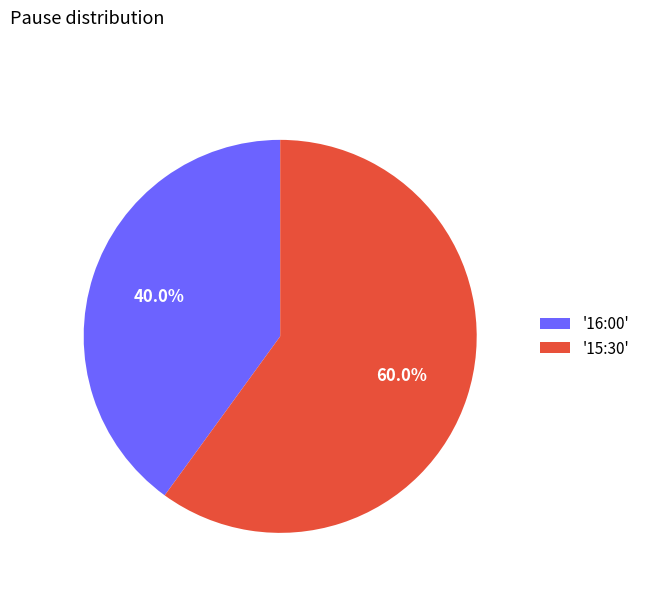

What is the ratio of the value at '16:00' to the value at '15:30'?

0.7